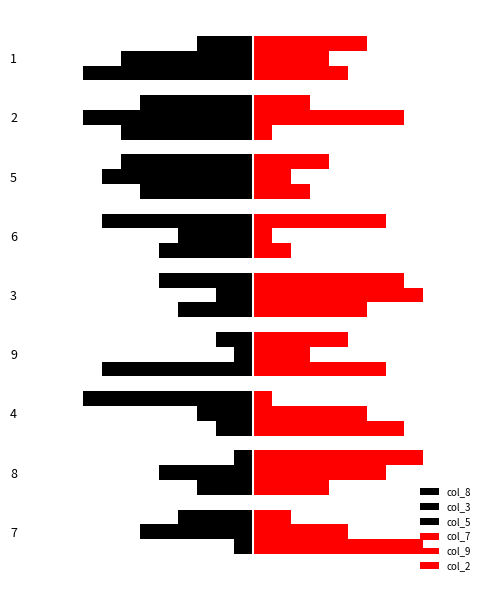

Count the number of data series in this chart.

6